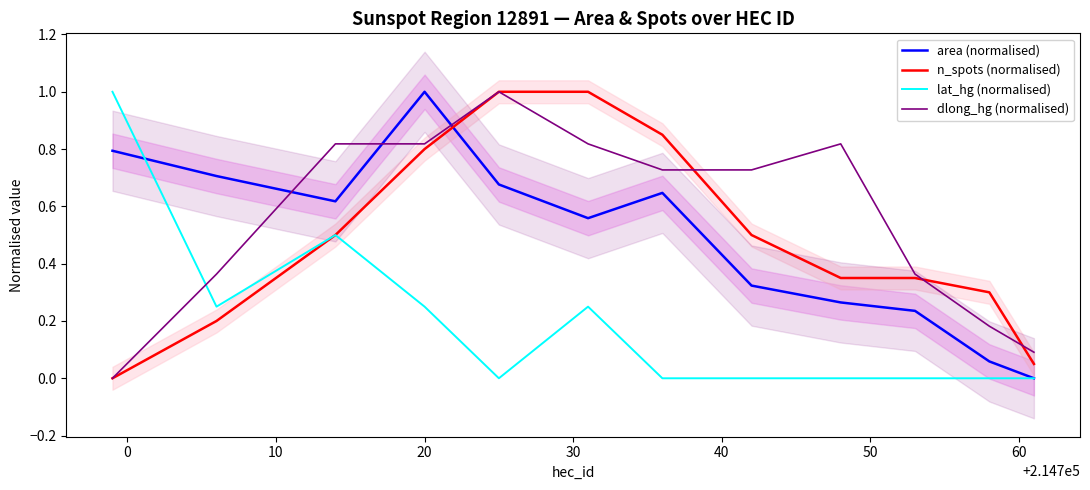

True or false: area (normalised) and n_spots (normalised) intersect in this chart.

True